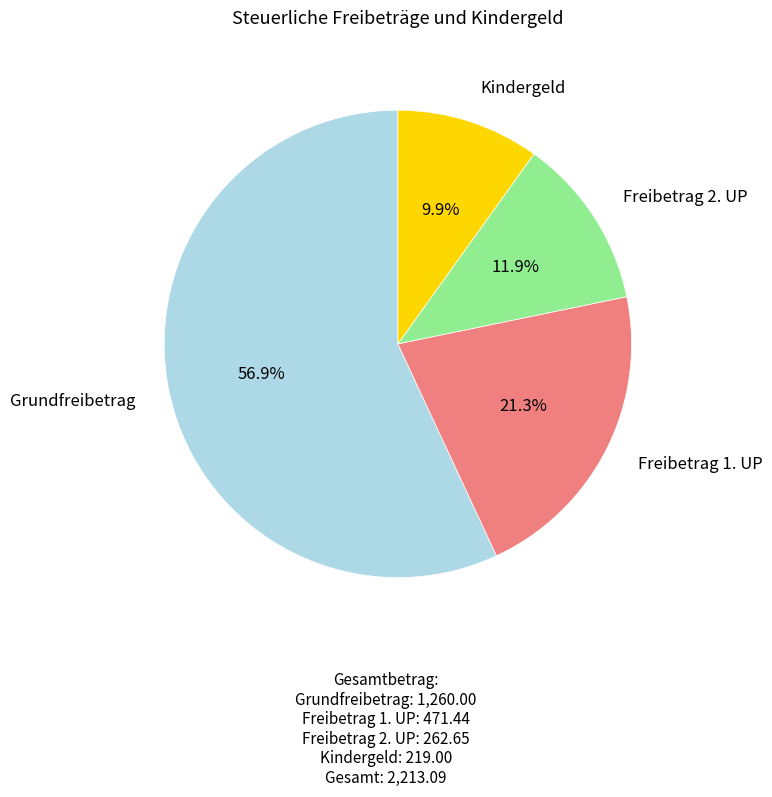

To the nearest percent, what is the average slice percentage?

25%